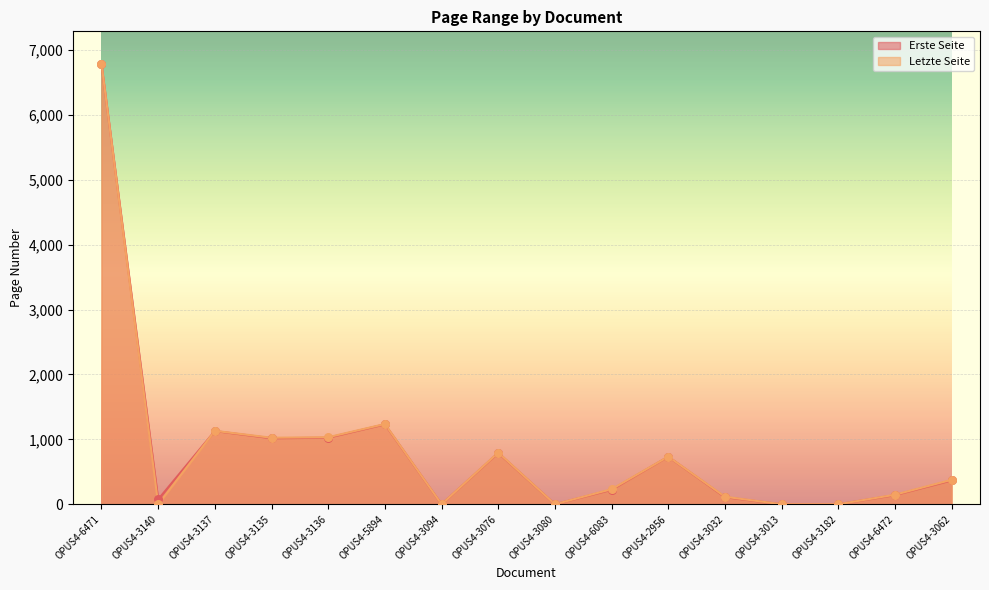

Which series reaches the minimum Y coordinate?

Erste Seite